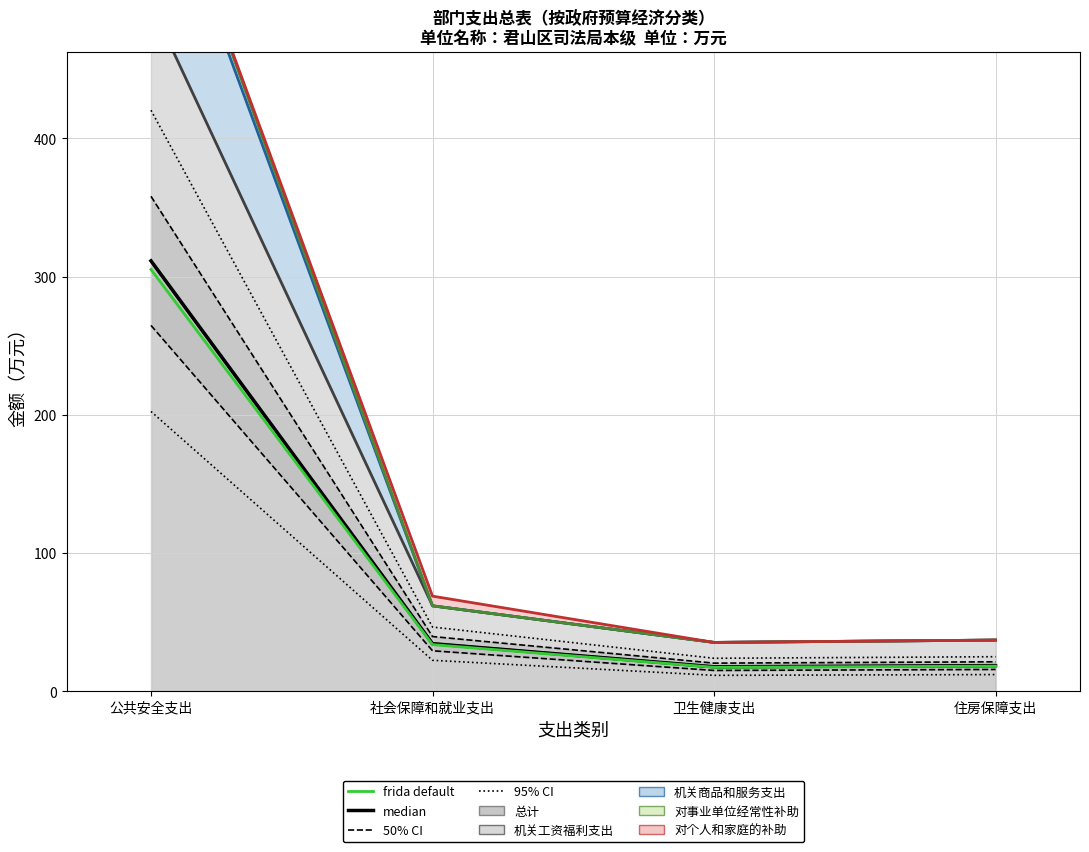

True or false: median has a value of 17.6 at 卫生健康支出.

True